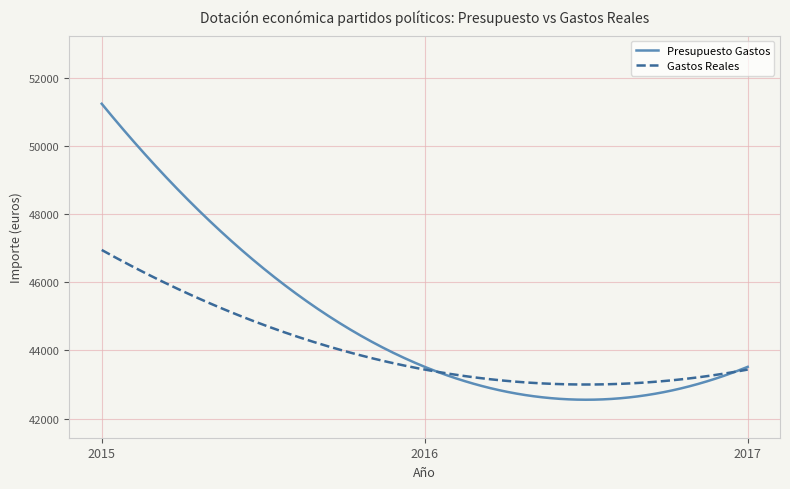

Rank the series by their average value, from highest to lowest.

Presupuesto Gastos, Gastos Reales